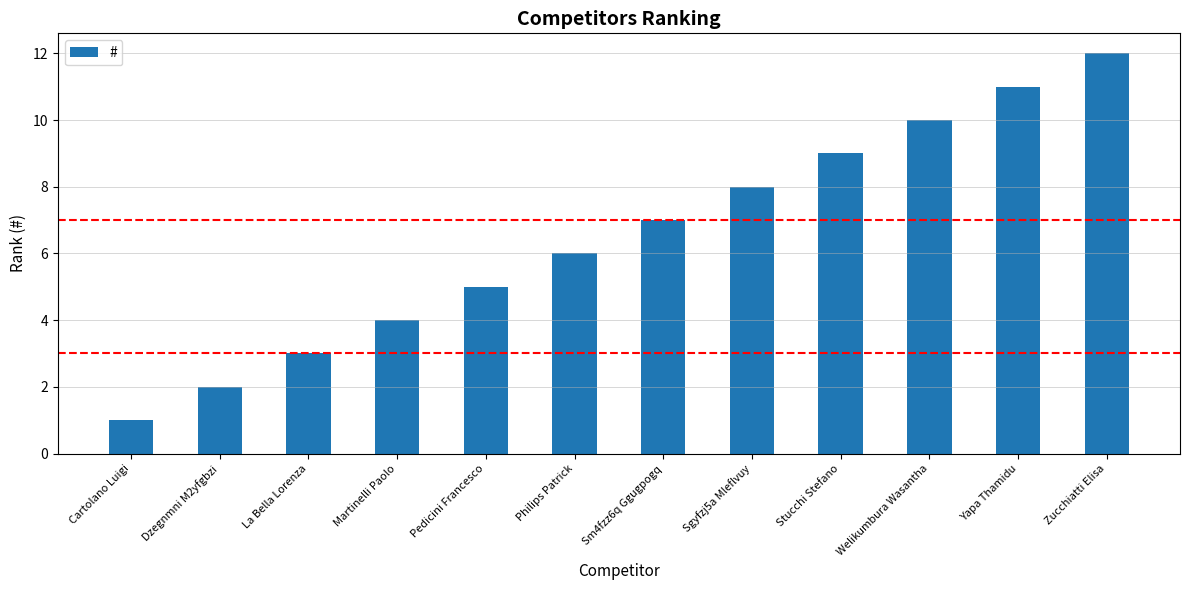

What is the difference between the values at Philips Patrick and Stucchi Stefano?

3